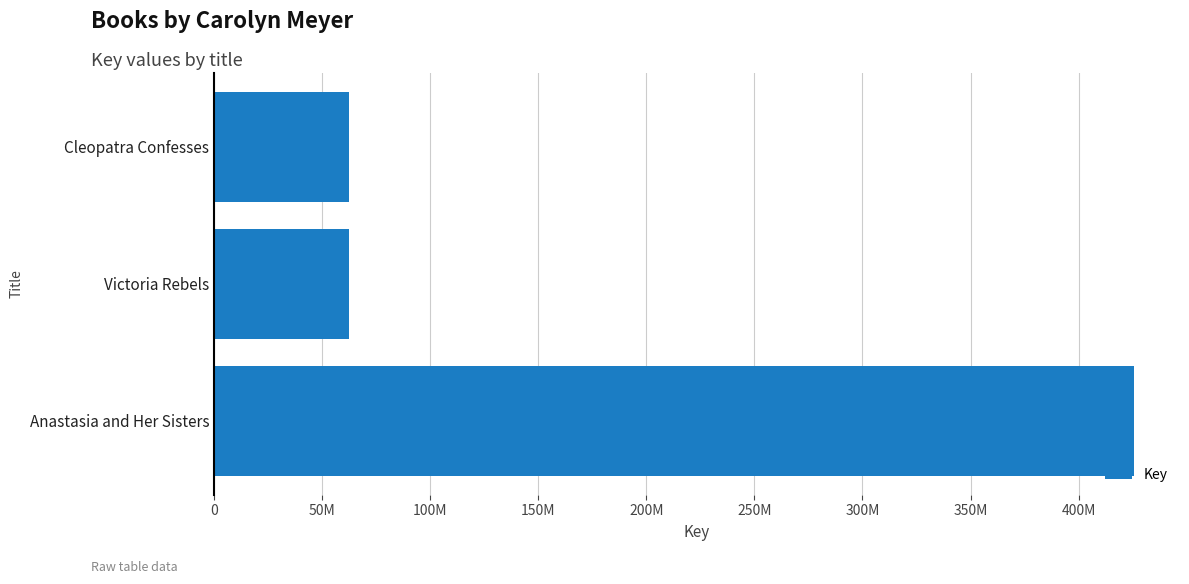

Does the chart contain any negative values?

No